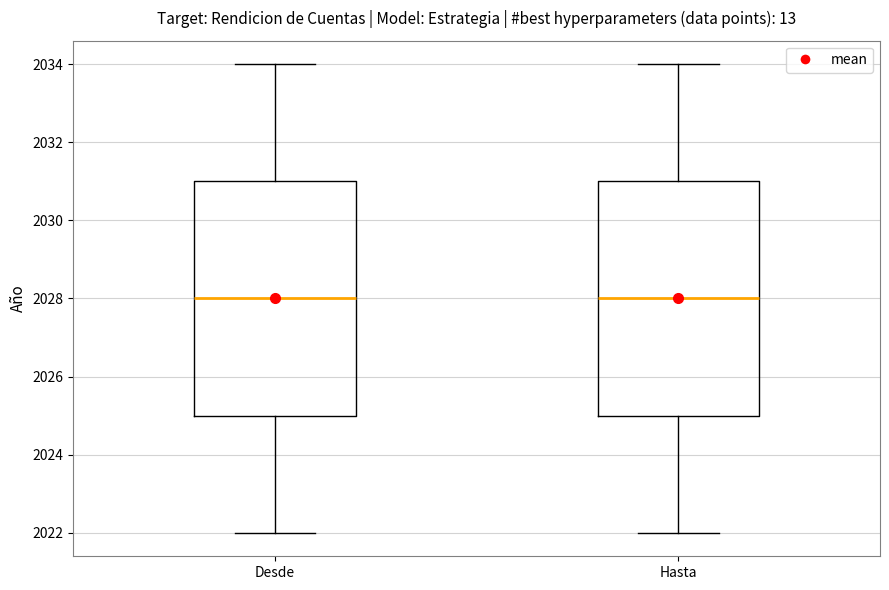

Reading left to right, read every box against the y-axis: the position of its median line, the range the box covers, and the ends of its whiskers. The values are not printed on the chart, so give them approximately, as read against the axis.

Desde: median 2028, box 2025 to 2031, whiskers 2022 to 2034
Hasta: median 2028, box 2025 to 2031, whiskers 2022 to 2034